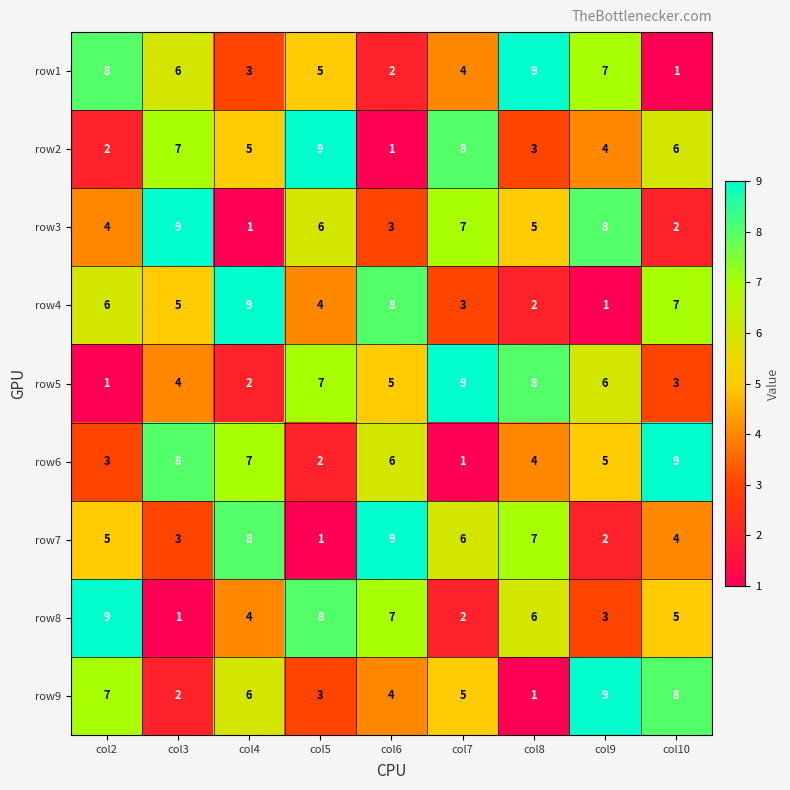

Which category has the lowest value in the row3 series?

col4